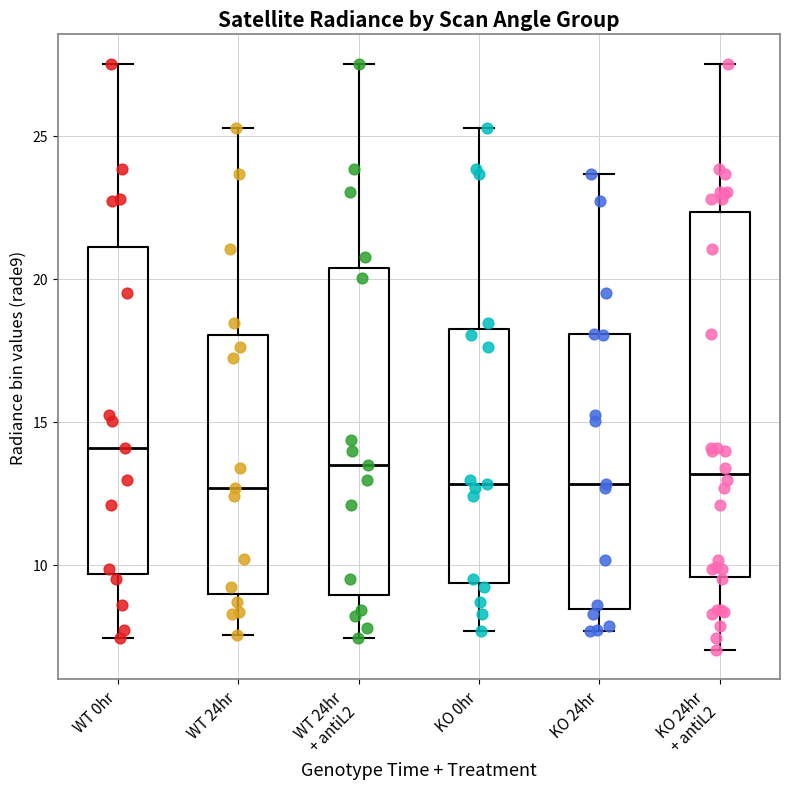

Reading left to right, read every box against the y-axis: the position of its median line, the range the box covers, and the ends of its whiskers. The values are not printed on the chart, so give them approximately, as read against the axis.

WT 0hr: median 14.0, box 9.5 to 21.0, whiskers 7.5 to 27.5
WT 24hr: median 12.5, box 9.0 to 18.0, whiskers 7.5 to 25.5
WT 24hr + antiL2: median 13.5, box 9.0 to 20.5, whiskers 7.5 to 27.5
KO 0hr: median 13.0, box 9.5 to 18.0, whiskers 7.5 to 25.5
KO 24hr: median 13.0, box 8.5 to 18.0, whiskers 7.5 to 23.5
KO 24hr + antiL2: median 13.0, box 9.5 to 22.5, whiskers 7.0 to 27.5